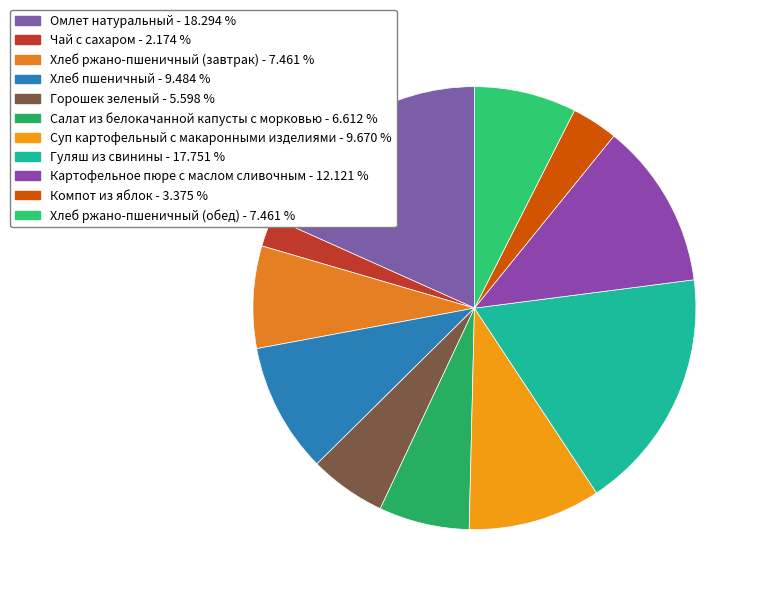

What is the largest slice in the pie chart?

Омлет натуральный